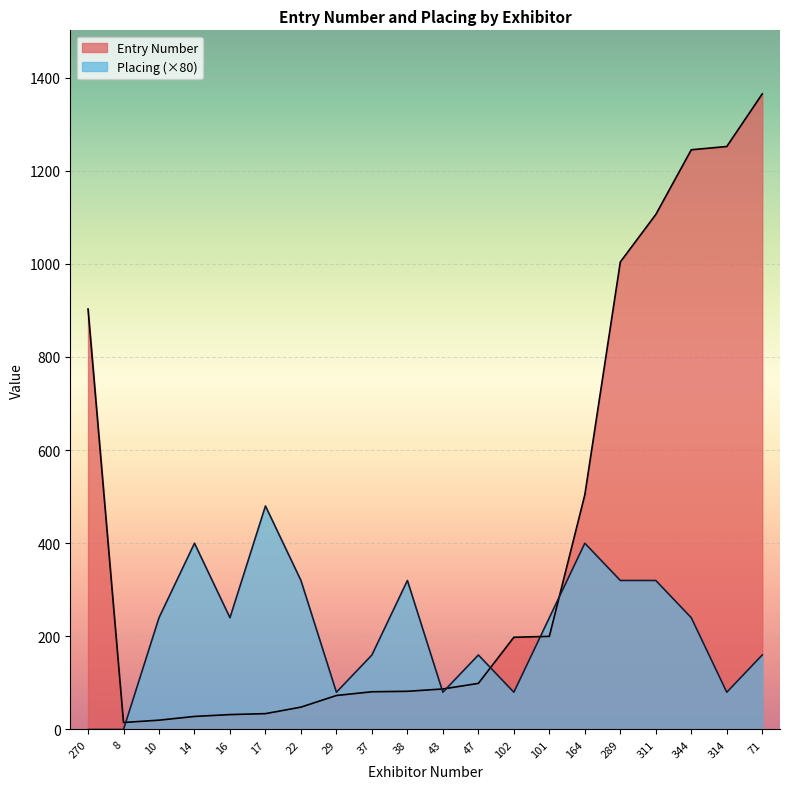

How many lines are shown in the chart?

2